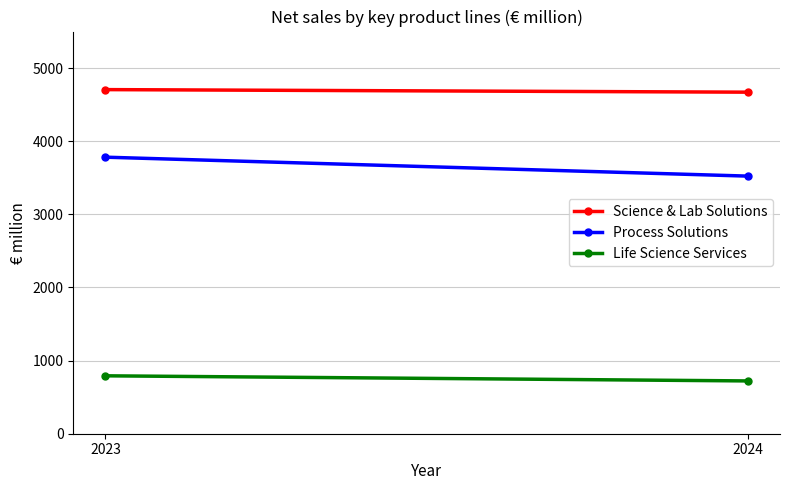

What are all the series names shown in the legend?

Science & Lab Solutions, Process Solutions, Life Science Services